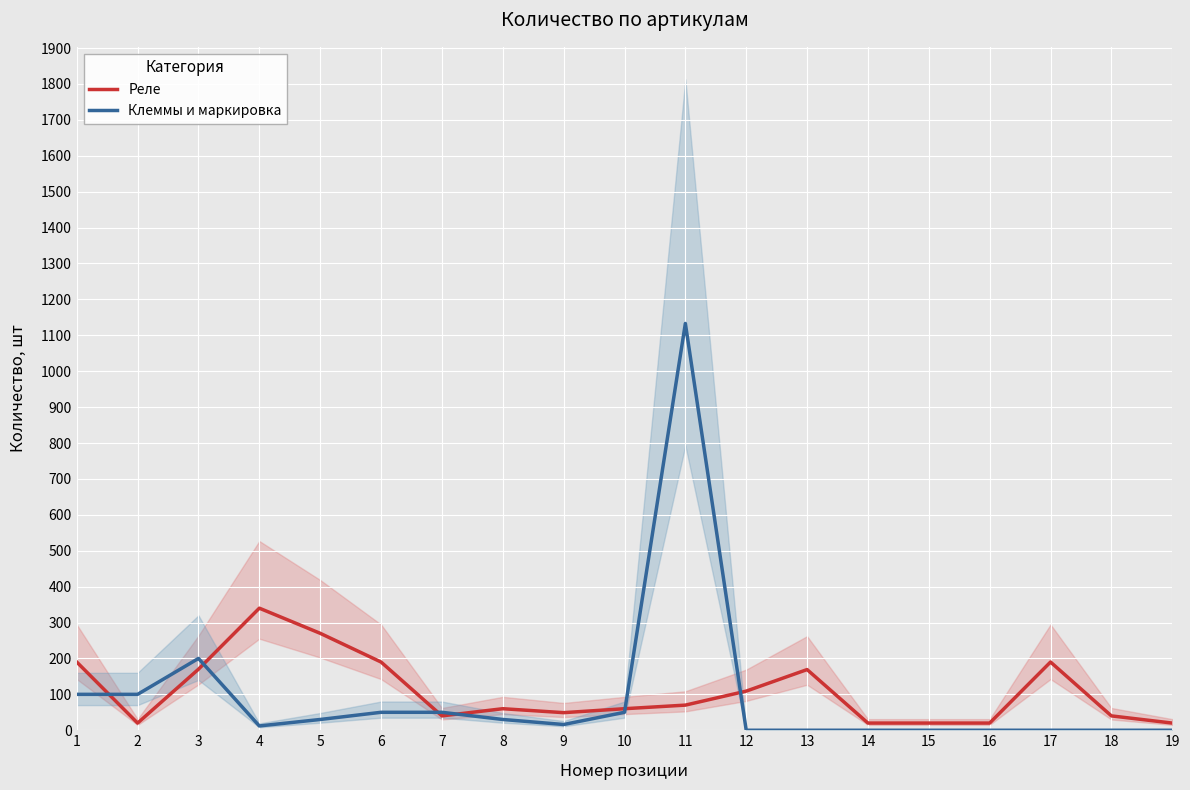

What is the difference between the Реле values at 7 and 12?

69